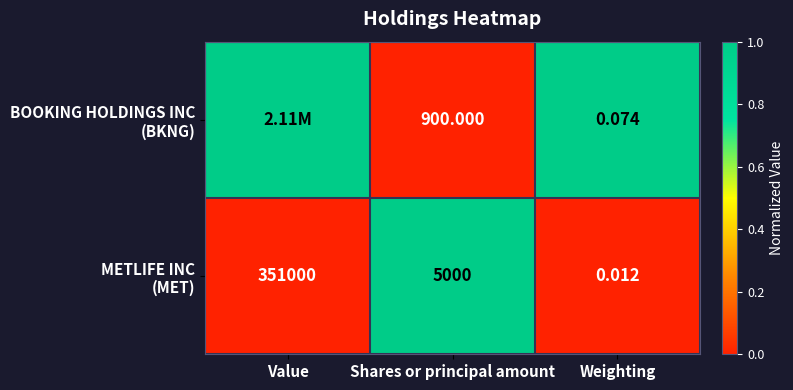

Count the number of categories in the chart.

3